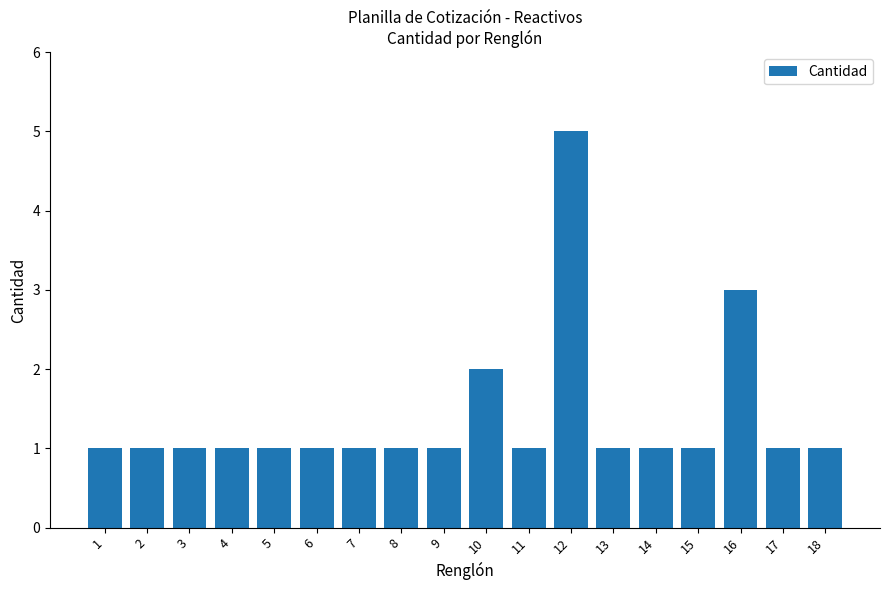

What is the average value?

1